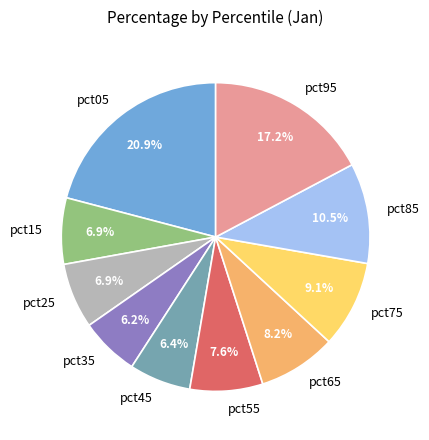

Is there a majority slice in this chart?

No